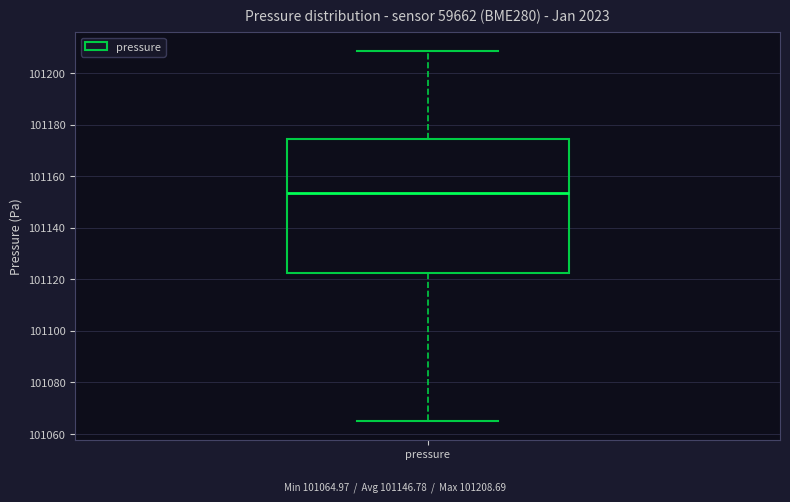

Read this box plot against the y-axis: the position of the median line, the range covered by the box, and the ends of both whiskers. The values are not printed on the chart, so give them approximately, as read against the axis.

median 101154, box 101122 to 101174, whiskers 101064 to 101208